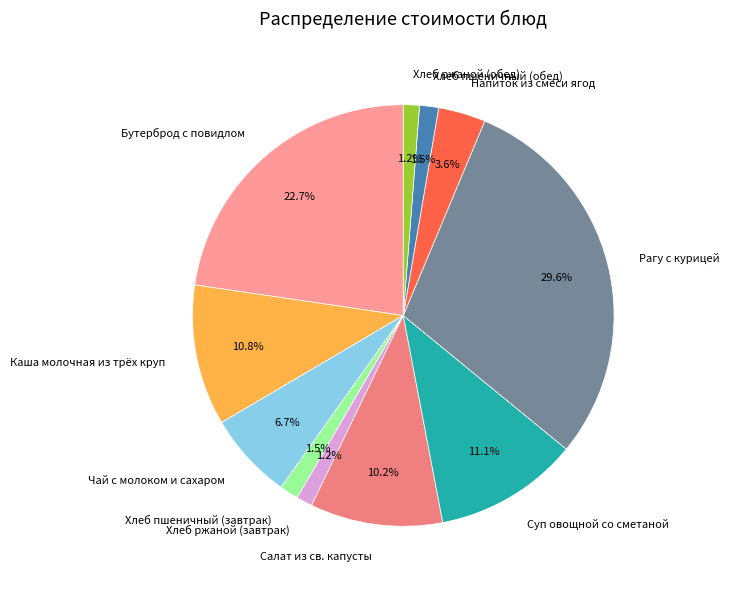

Does Бутерброд с повидлом account for over 50% of the chart?

No